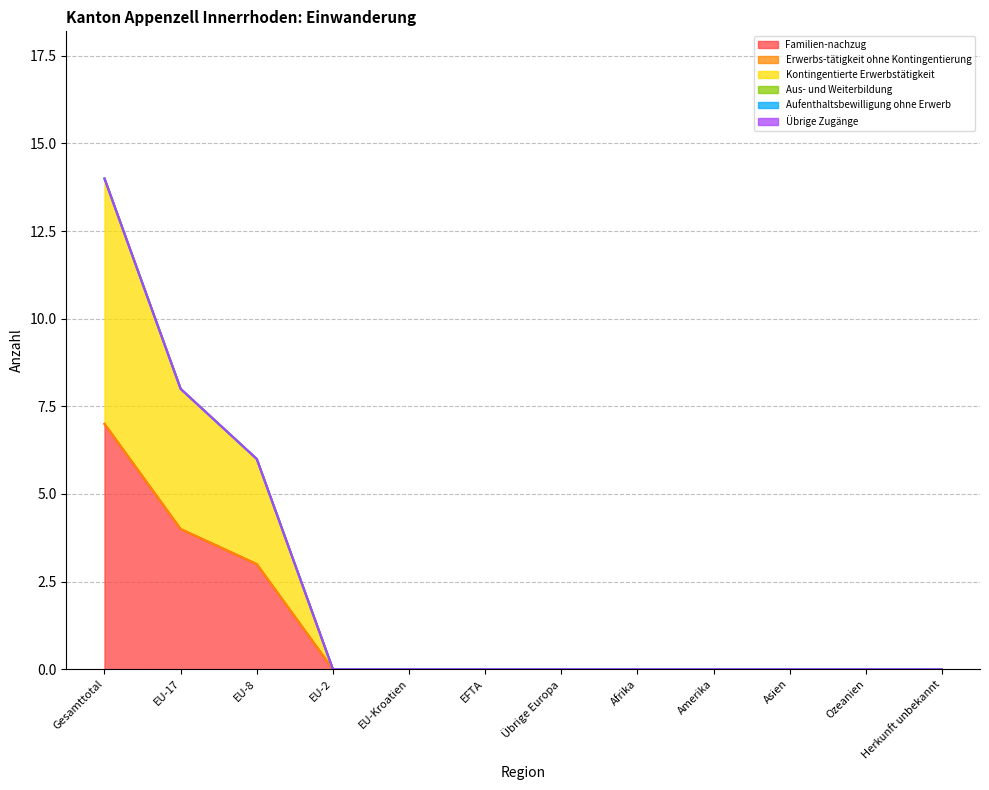

The Erwerbs-tätigkeit ohne Kontingentierung series shows 0 at EU-8. True or false?

True